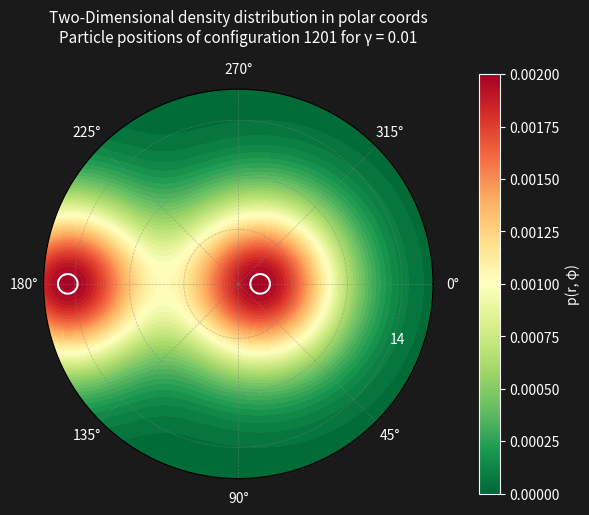

What is the difference between the values at 180° and 0°?

0.8